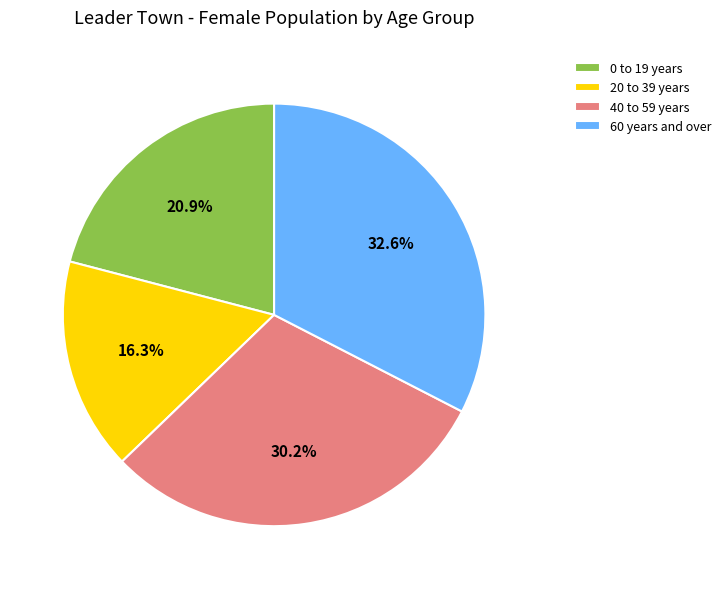

Which has a higher value, 60 years and over or 40 to 59 years?

60 years and over